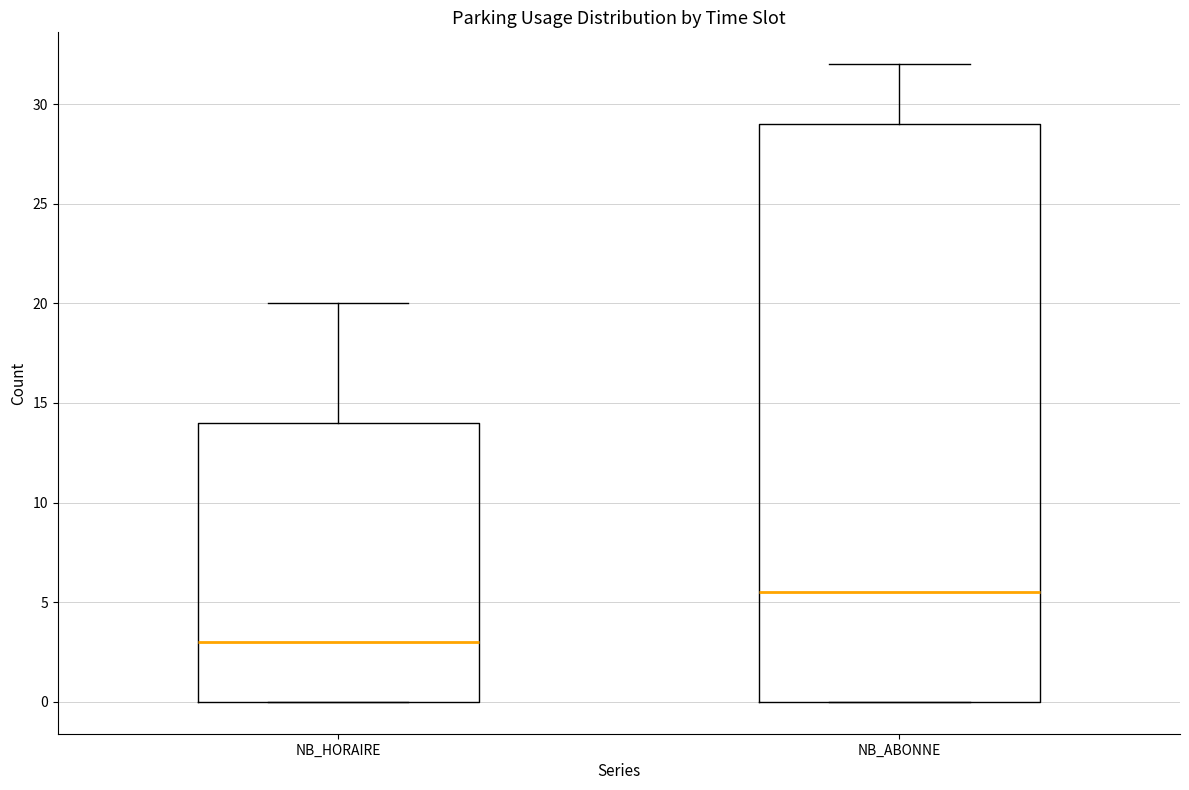

Where is the lower edge of the box for NB_ABONNE on the y-axis? The values are not printed on the chart, so give them approximately, as read against the axis.

0.0